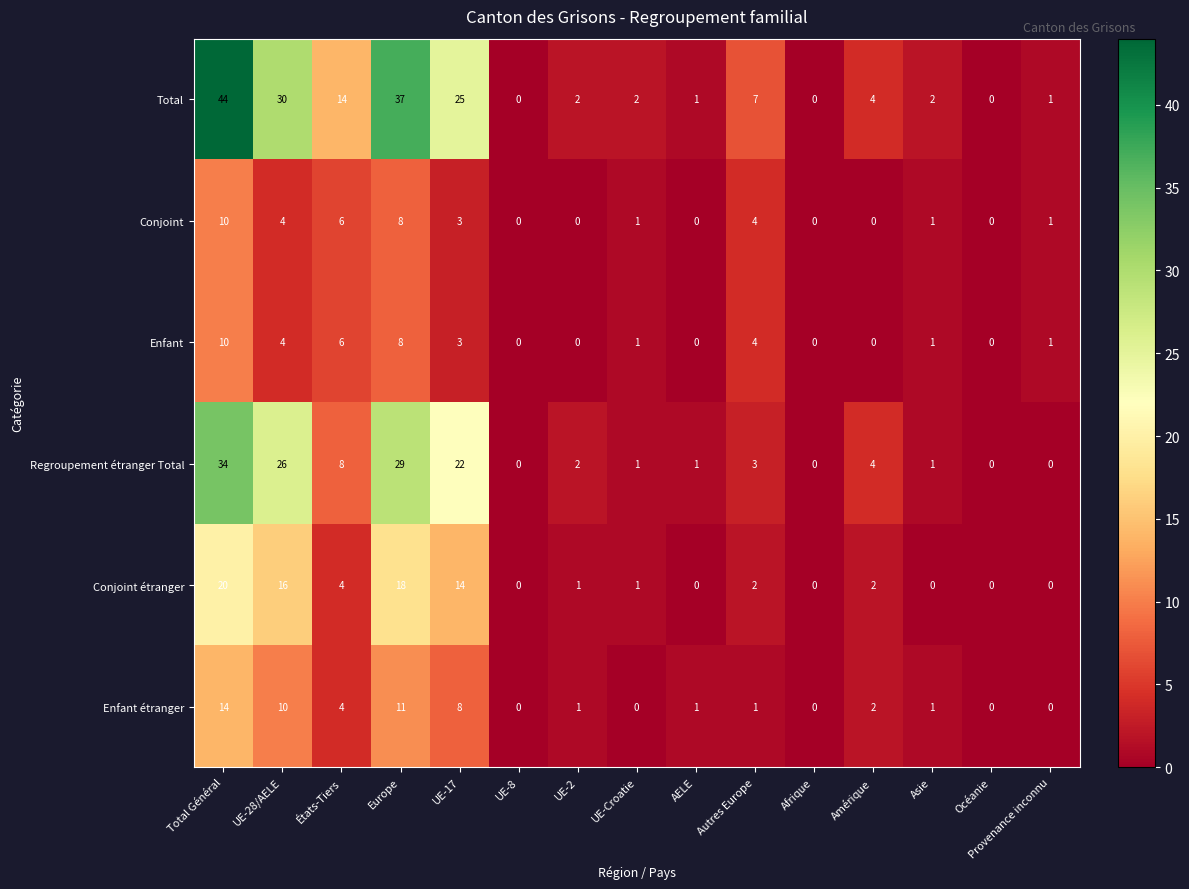

What is the sum of all Conjoint values?

38